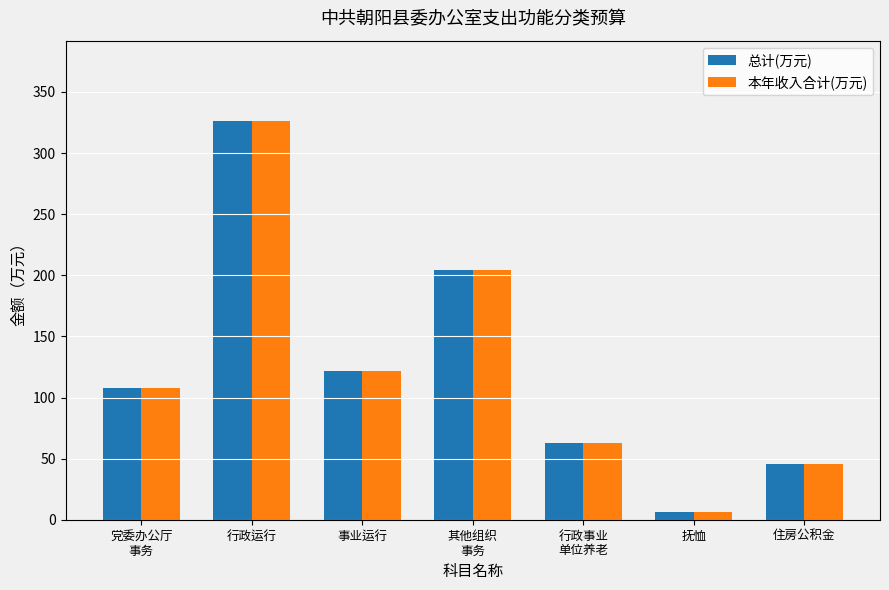

List the labels in order of 本年收入合计(万元) value, smallest first.

抚恤, 住房公积金, 行政事业
单位养老, 党委办公厅
事务, 事业运行, 其他组织
事务, 行政运行